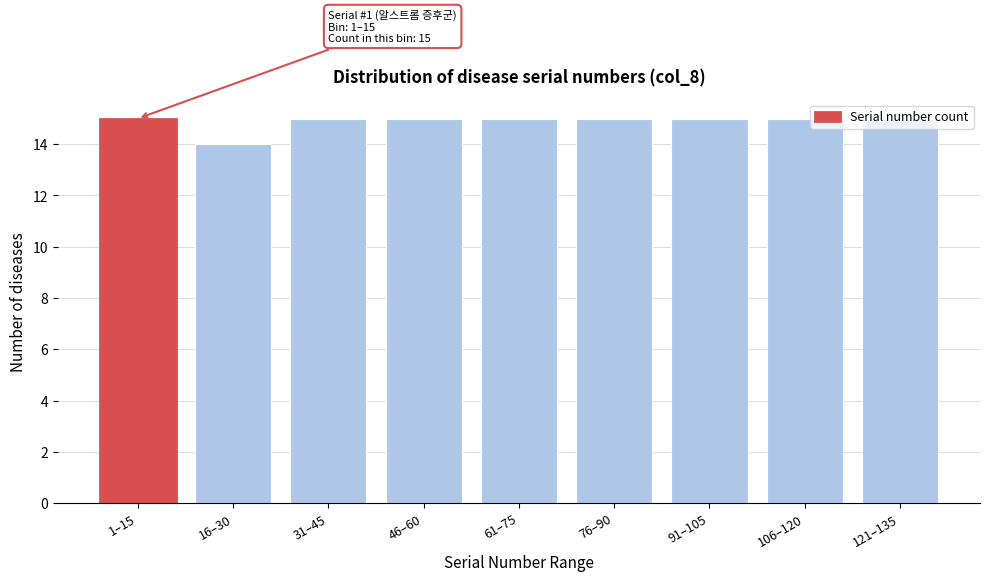

Approximately how many times larger is the value at 106–120 compared to 76–90?

1.0